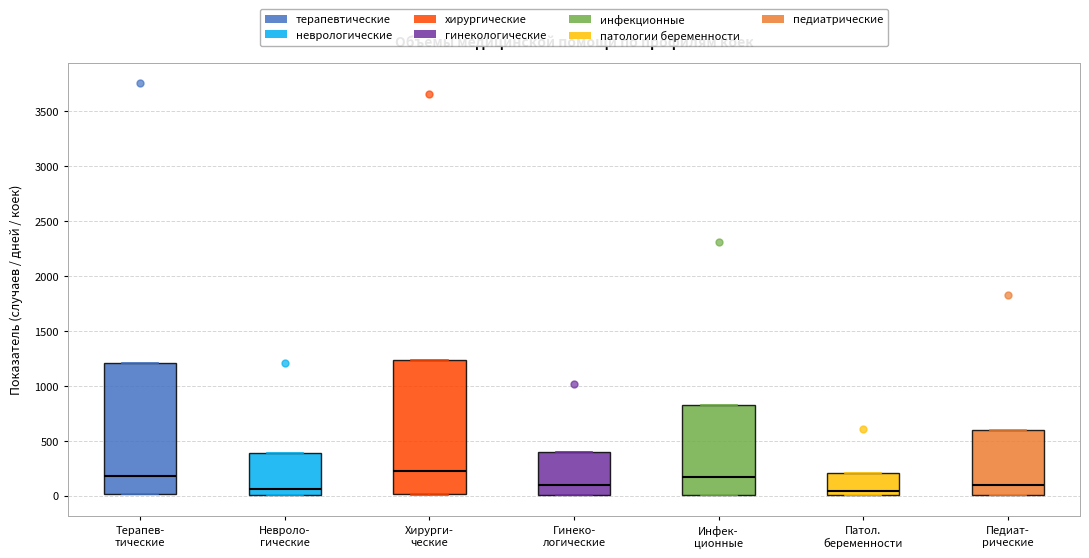

Reading left to right, transcribe this box plot: for each box, give where its median line is, the range the box spans, and where its two whiskers end, as read against the y-axis. The values are not printed on the chart, so give them approximately, as read against the axis.

Терапев- тические: median 200, box 0 to 1200, whiskers 0 to 1200
Невроло- гические: median 50, box 0 to 400, whiskers 0 to 400
Хирурги- ческие: median 200, box 0 to 1250, whiskers 0 to 1250
Гинеко- логические: median 100, box 0 to 400, whiskers 0 to 400
Инфек- ционные: median 150, box 0 to 850, whiskers 0 to 850
Патол. беременности: median 50, box 0 to 200, whiskers 0 to 200
Педиат- рические: median 100, box 0 to 600, whiskers 0 to 600